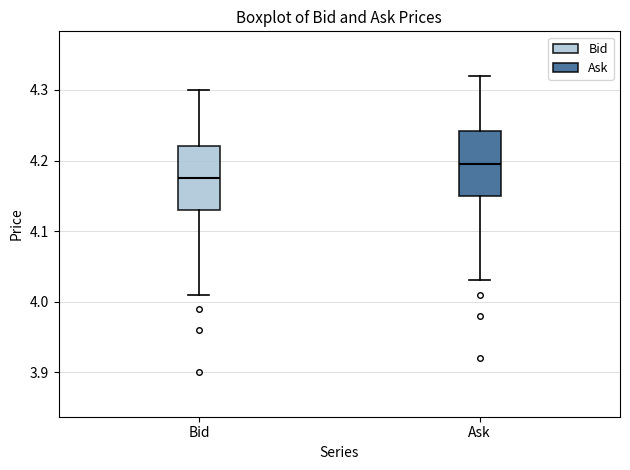

Reading left to right, read every box against the y-axis: the position of its median line, the range the box covers, and the ends of its whiskers. The values are not printed on the chart, so give them approximately, as read against the axis.

Bid: median 4.18, box 4.13 to 4.22, whiskers 4.01 to 4.30
Ask: median 4.20, box 4.15 to 4.24, whiskers 4.03 to 4.32